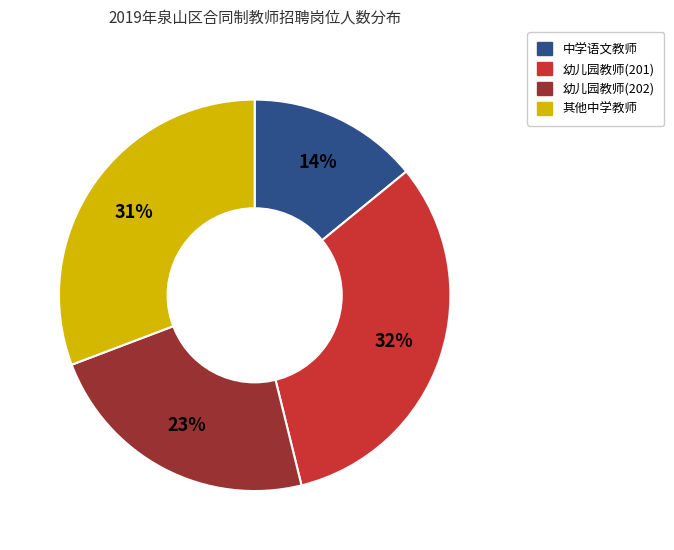

Does any single category account for the majority?

No